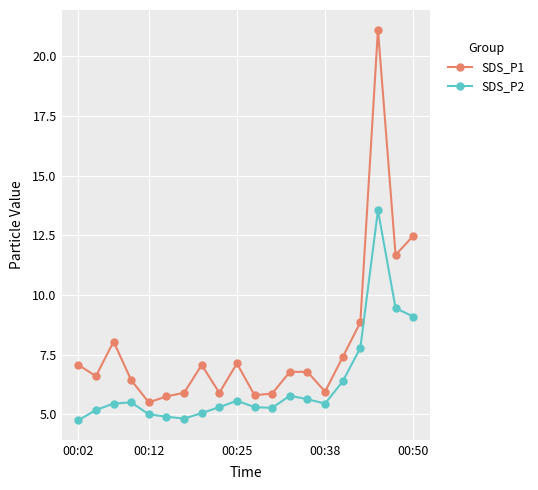

What is the value of the SDS_P2 point at the 7th from the left?

4.8